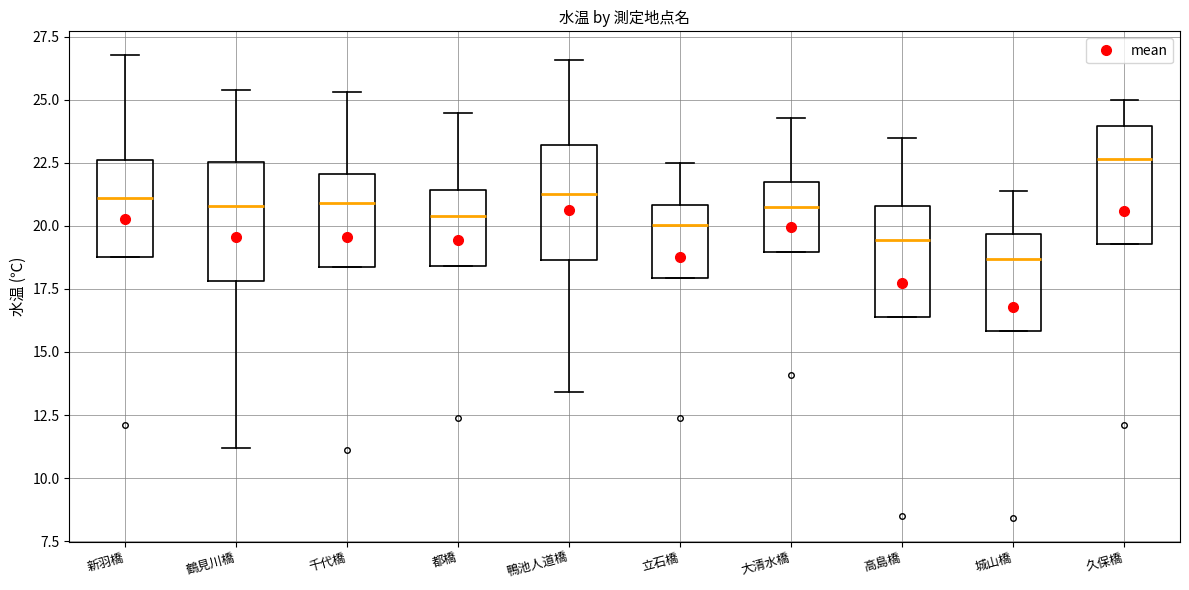

Reading left to right, read every box against the y-axis: the position of its median line, the range the box covers, and the ends of its whiskers. The values are not printed on the chart, so give them approximately, as read against the axis.

新羽橋: median 21.0, box 19.0 to 22.5, whiskers 19.0 to 27.0
鶴見川橋: median 21.0, box 18.0 to 22.5, whiskers 11.0 to 25.5
千代橋: median 21.0, box 18.5 to 22.0, whiskers 18.5 to 25.5
都橋: median 20.5, box 18.5 to 21.5, whiskers 18.5 to 24.5
鴨池人道橋: median 21.5, box 18.5 to 23.0, whiskers 13.5 to 26.5
立石橋: median 20.0, box 18.0 to 21.0, whiskers 18.0 to 22.5
大清水橋: median 21.0, box 19.0 to 22.0, whiskers 19.0 to 24.5
高島橋: median 19.5, box 16.5 to 21.0, whiskers 16.5 to 23.5
城山橋: median 18.5, box 16.0 to 19.5, whiskers 16.0 to 21.5
久保橋: median 22.5, box 19.5 to 24.0, whiskers 19.5 to 25.0